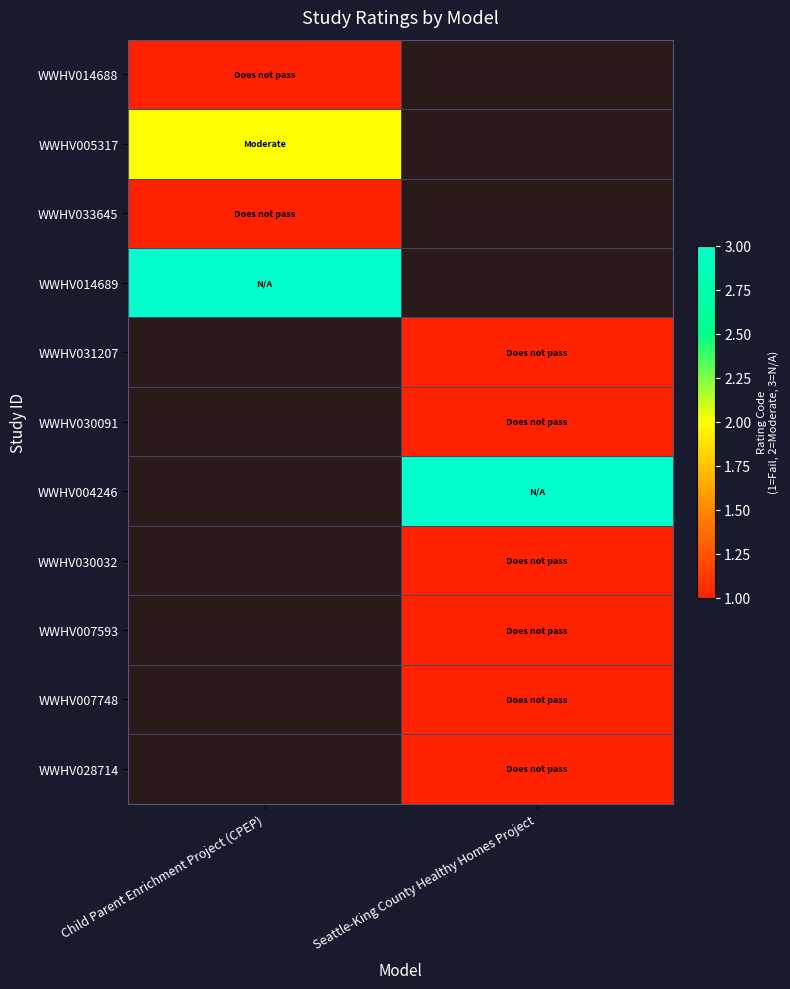

Is the value of WWHV014689 at Seattle-King County Healthy Homes Project greater than the value of WWHV028714 at Seattle-King County Healthy Homes Project?

No